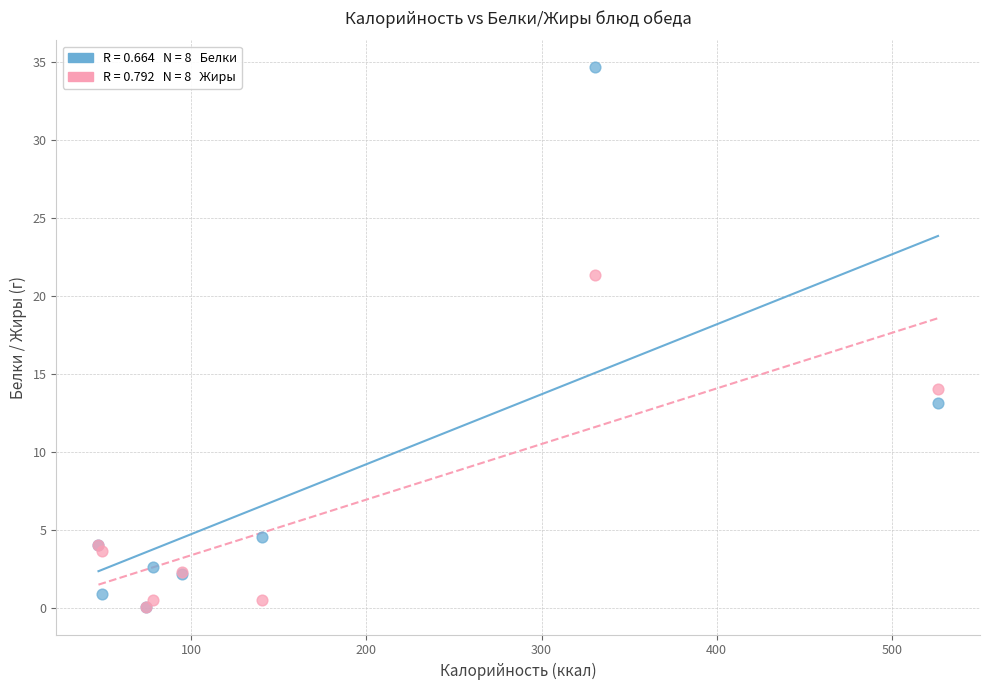

Across all series, what Y value is closest to 17?

14.0